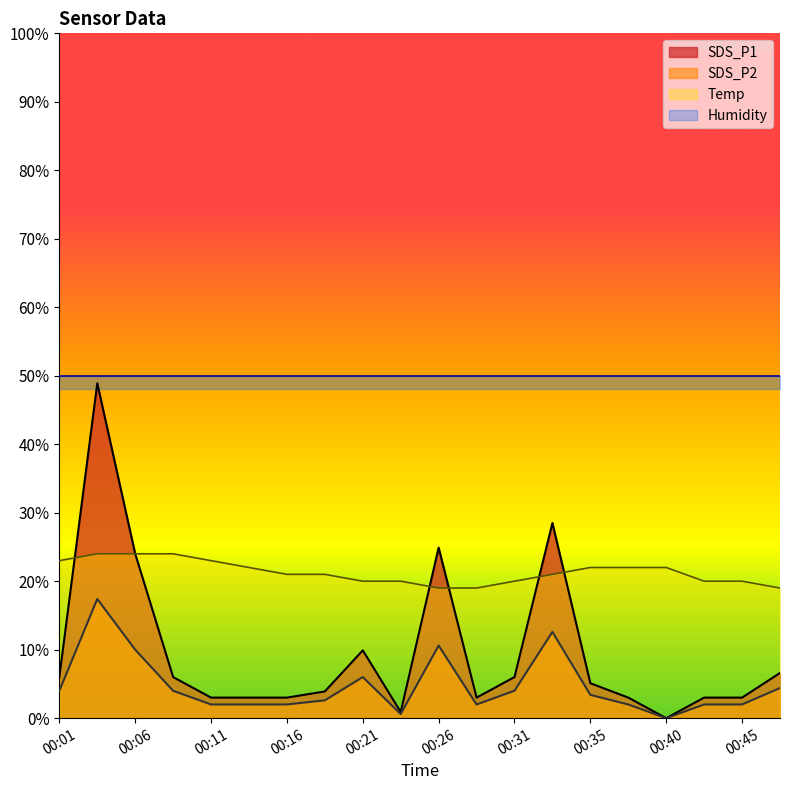

What is the sum of all SDS_P1 values?

191.7